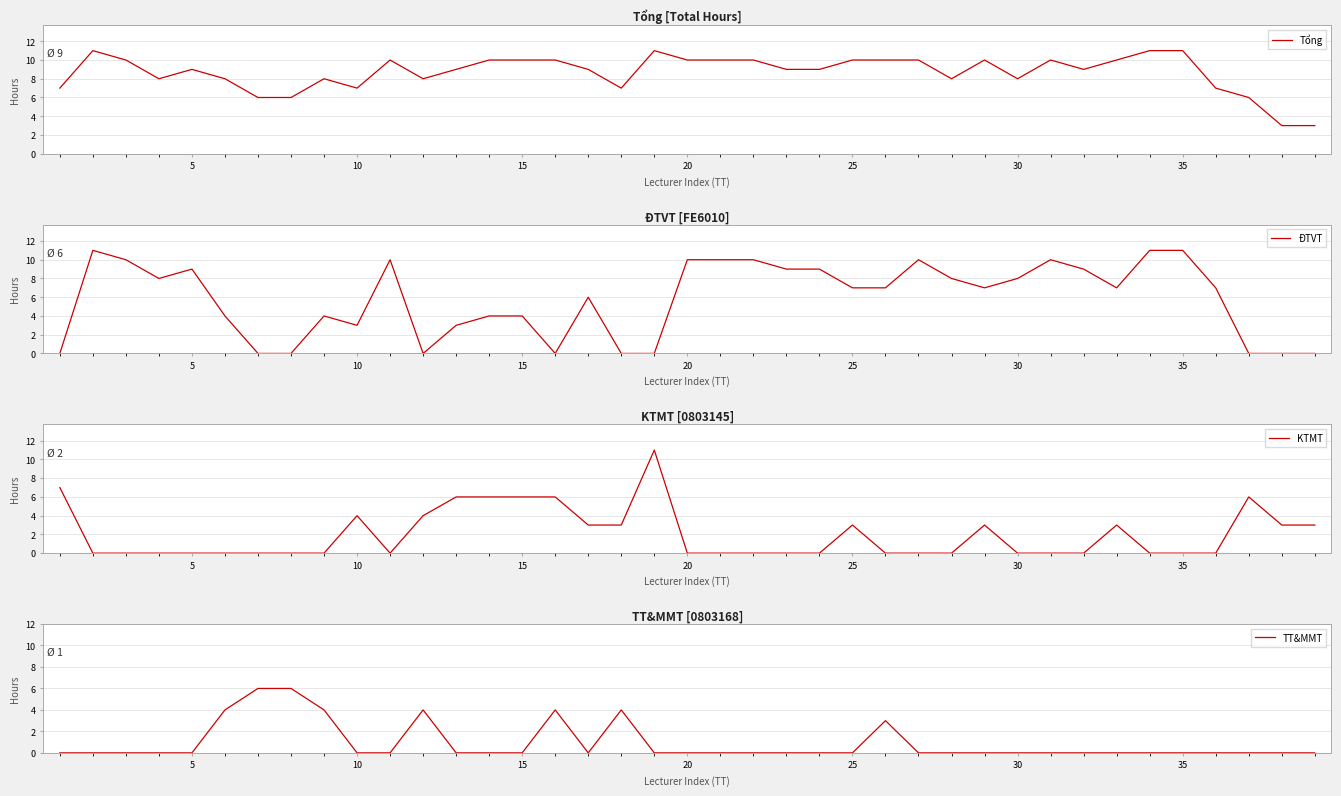

What is the minimum value for Tổng?

3